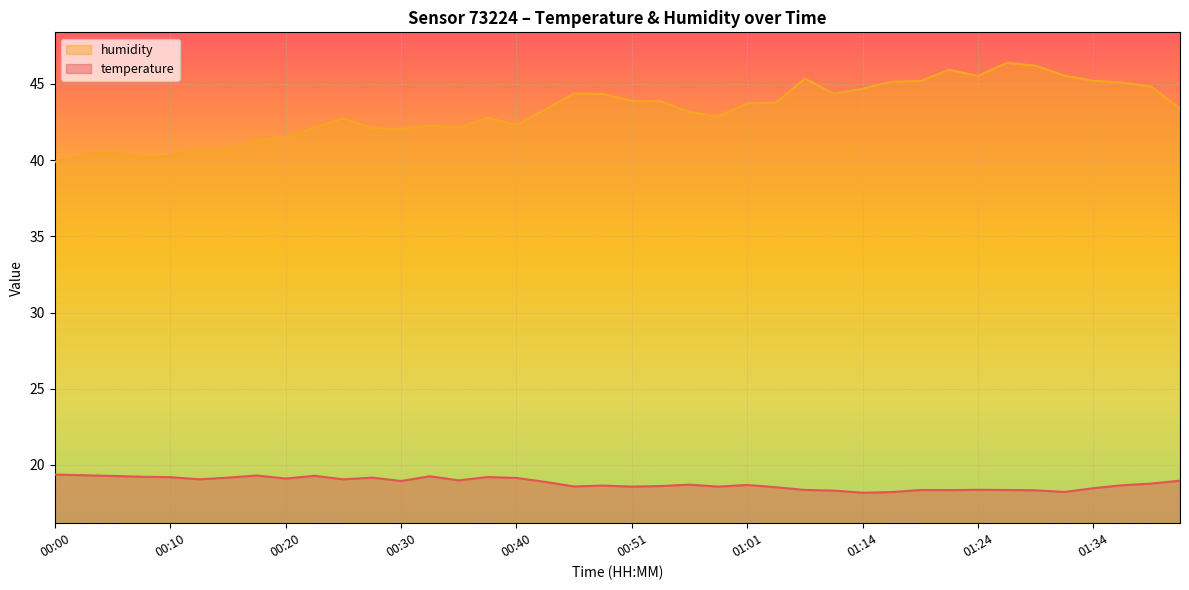

What is the spread (max minus min) of values at 01:42?

24.4